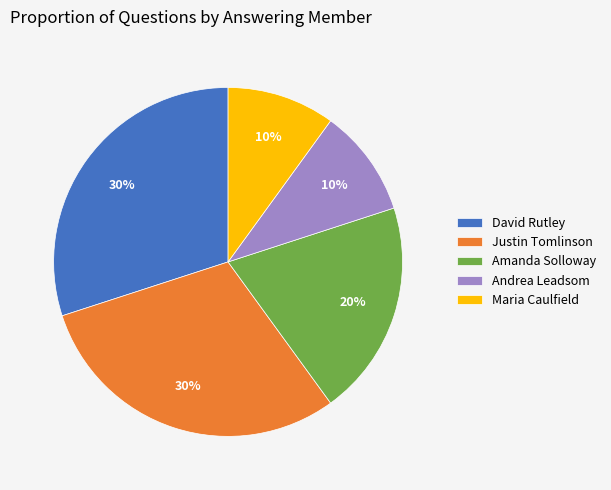

Count the number of slices in the pie.

5